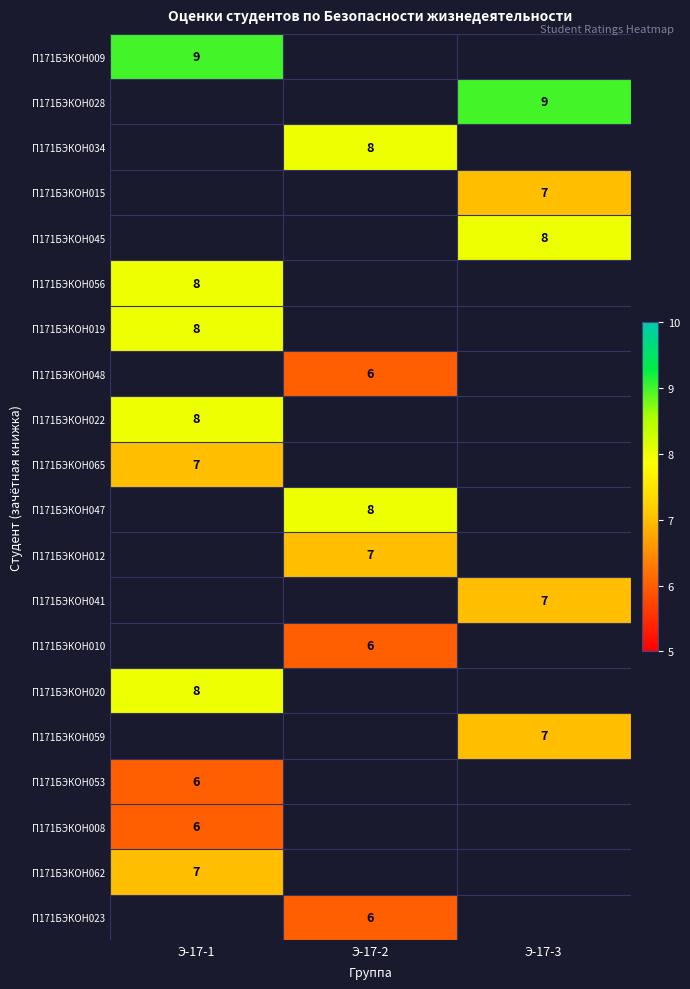

The П171БЭКОН053 series shows 6 at Э-17-1. True or false?

True